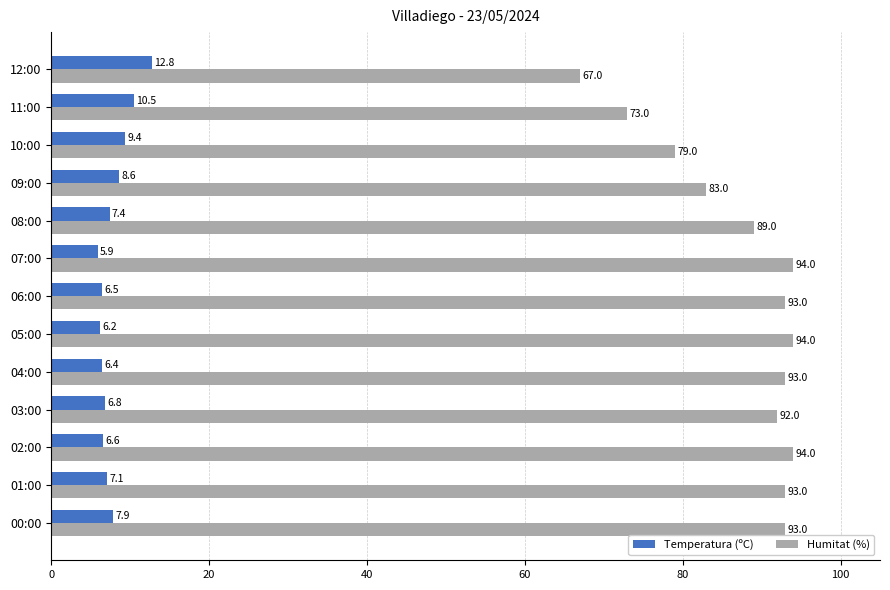

What is the difference between the second highest and minimum values in the Temperatura (ºC) series?

4.6